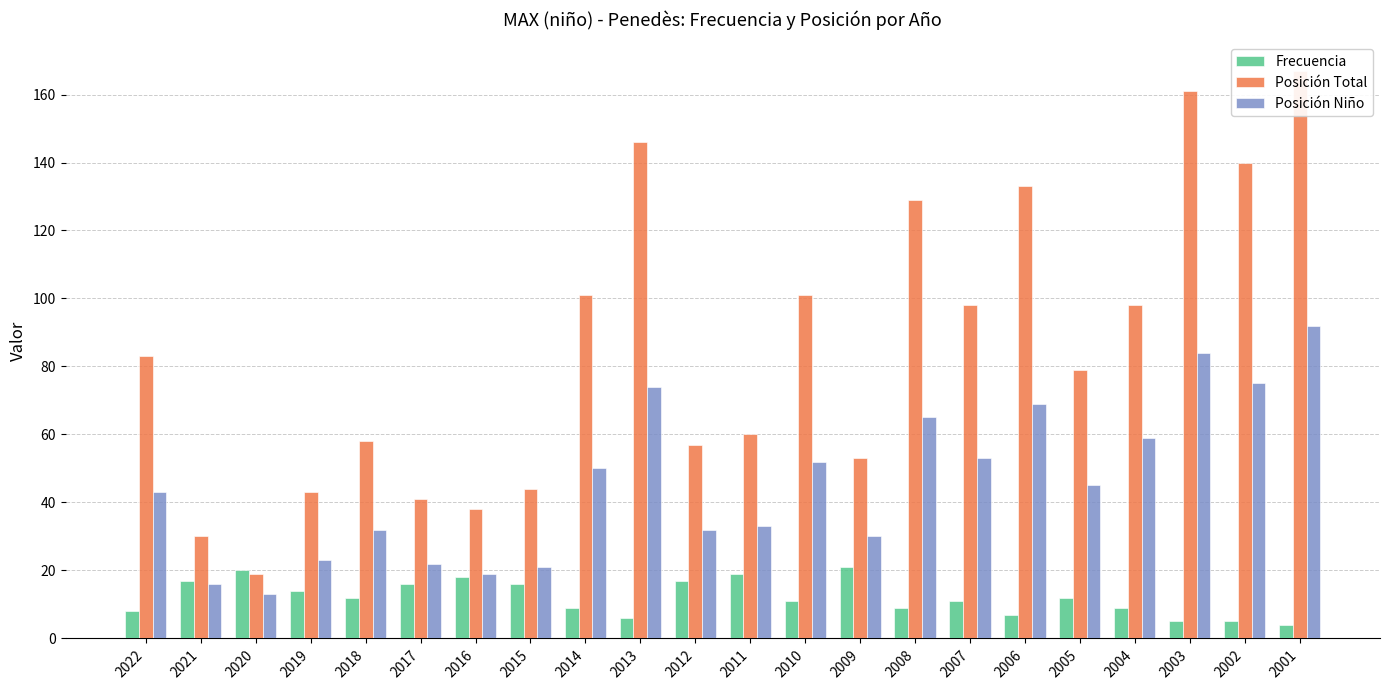

What is the value of the Posición Niño bar at the 8th from the left?

21